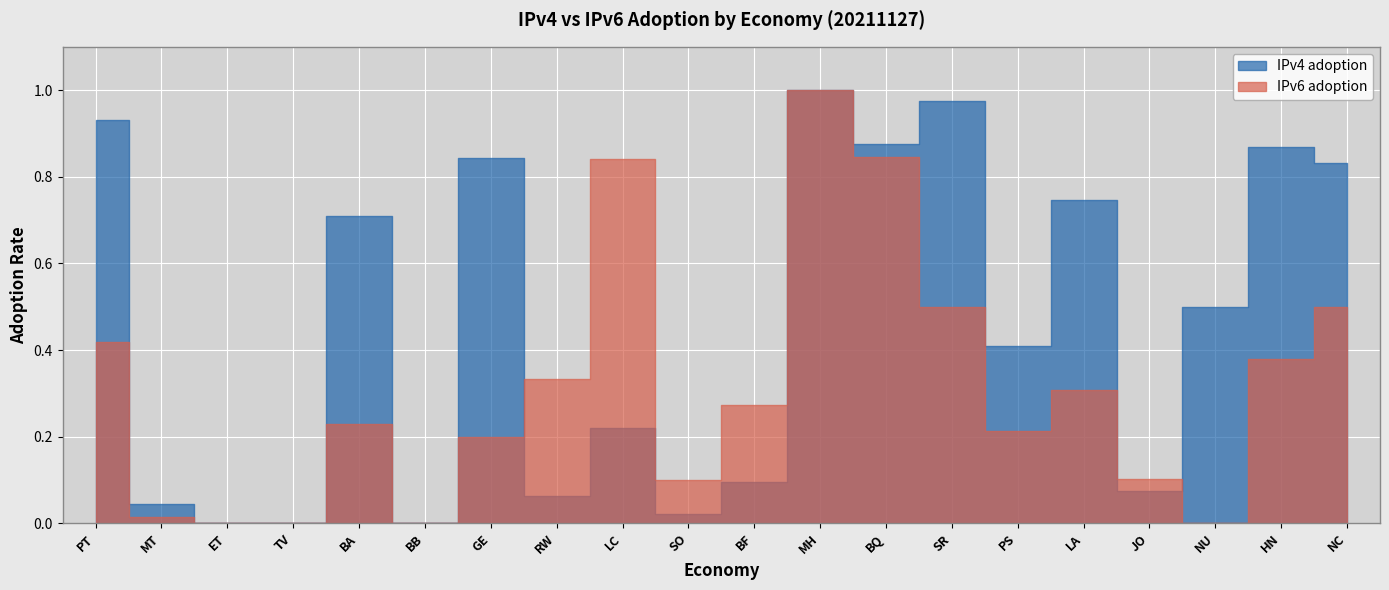

What is the maximum value for IPv6 adoption?

1.0